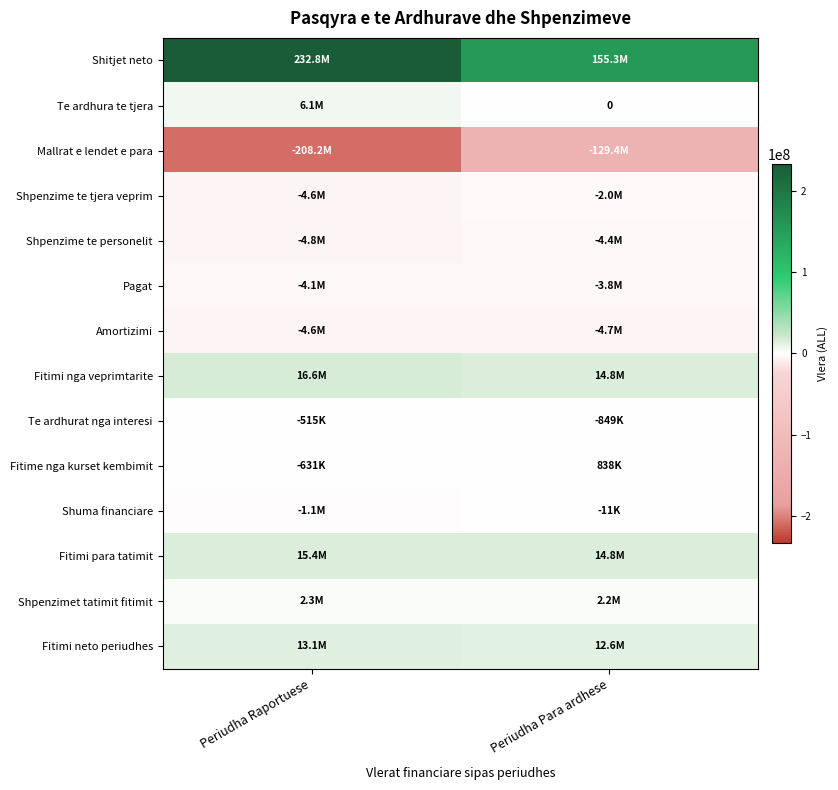

What is the average value of the Shpenzime te personelit series?

-4595980